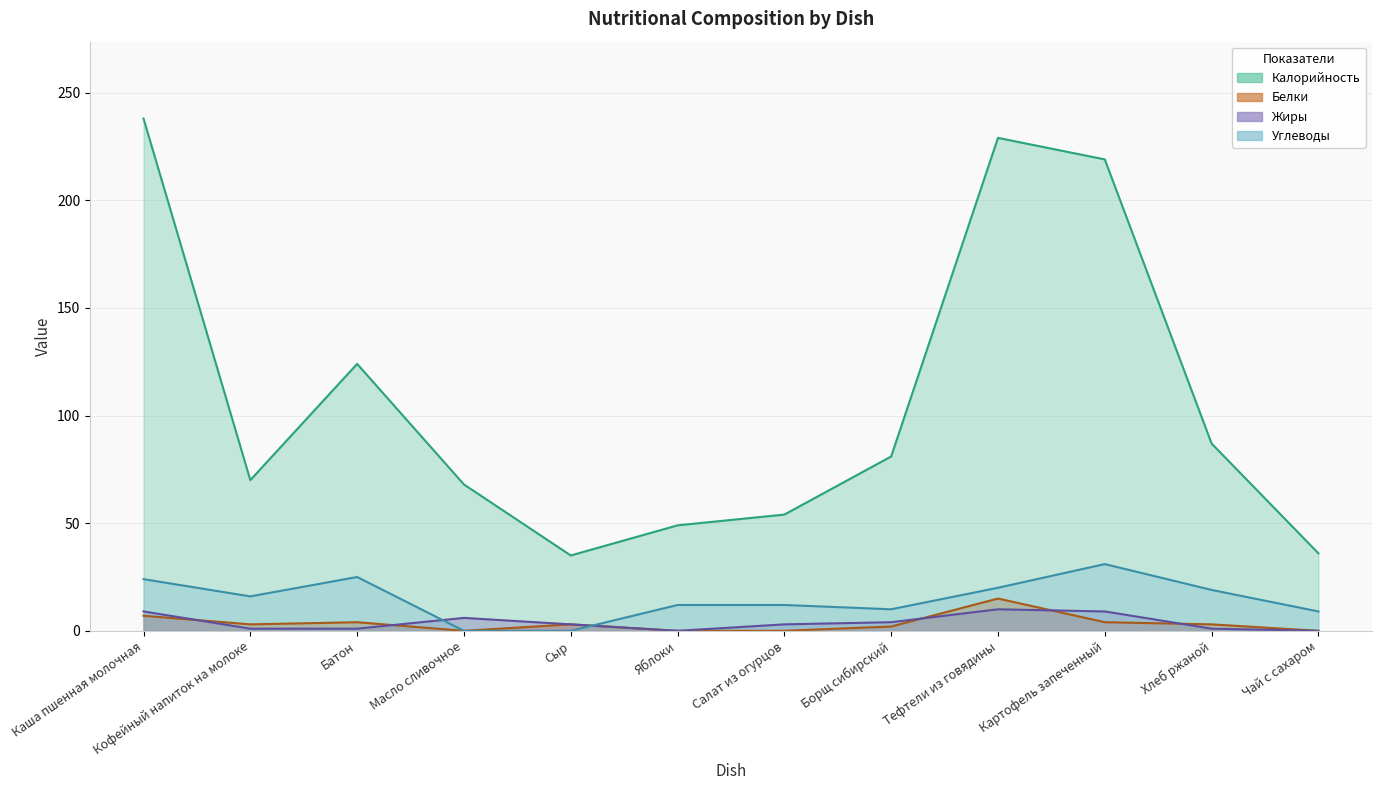

Which has a higher value, Картофель запеченный or Каша пшенная молочная?

Каша пшенная молочная